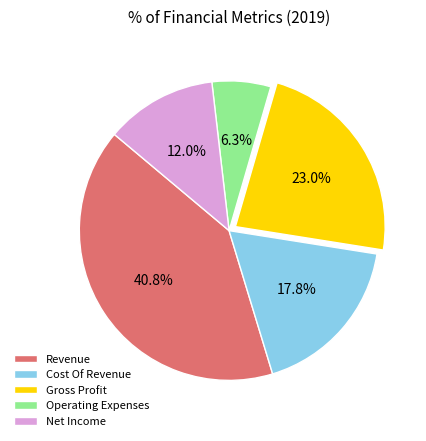

Count the number of slices in the pie.

5